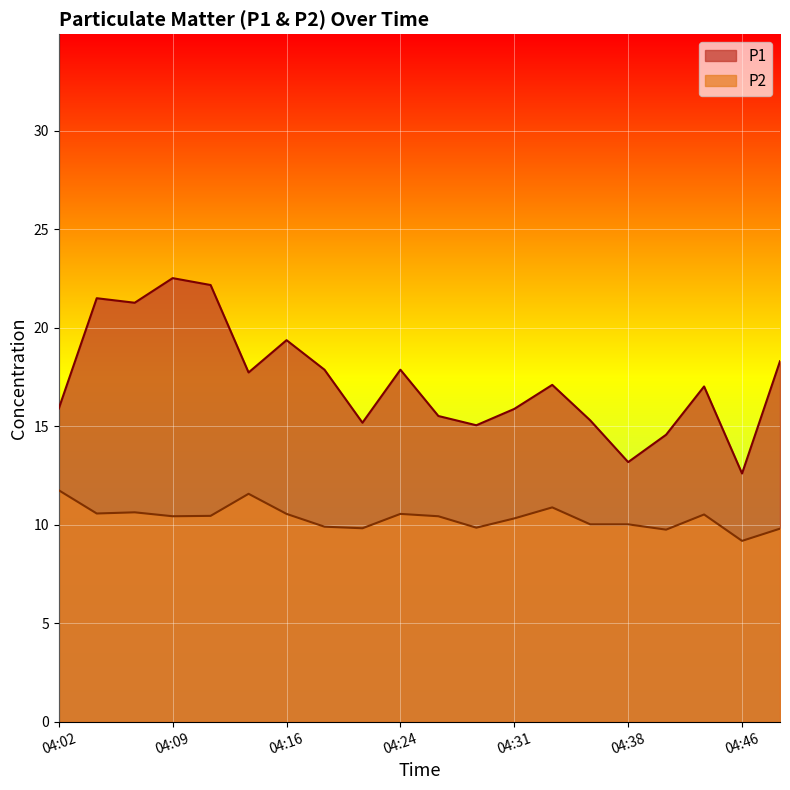

The P1 series shows 24.2 at 04:28. True or false?

False